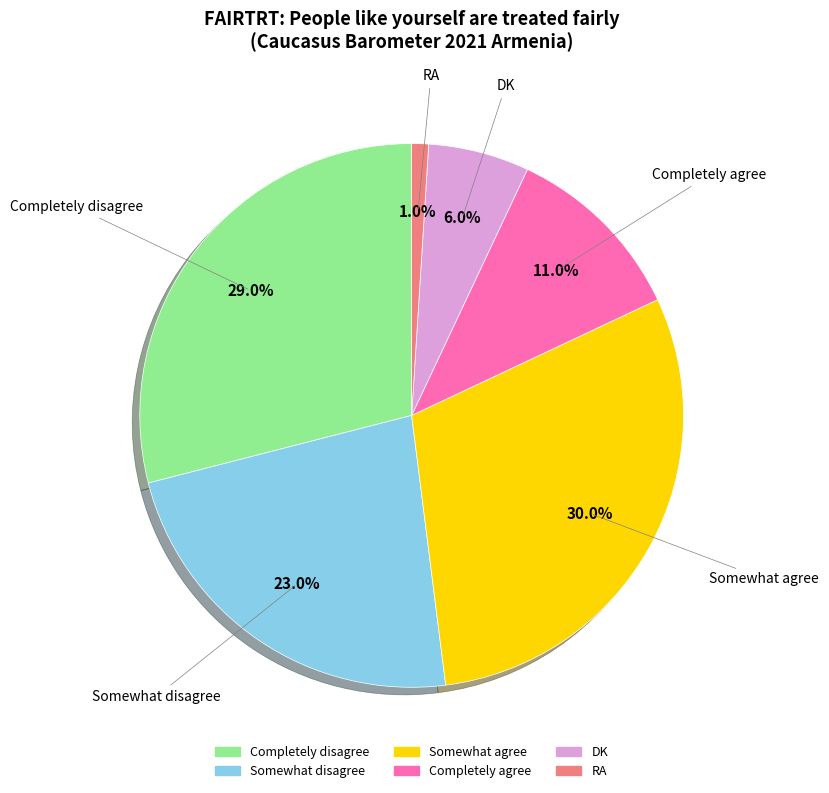

Between Somewhat disagree and Somewhat agree, which is larger?

Somewhat agree